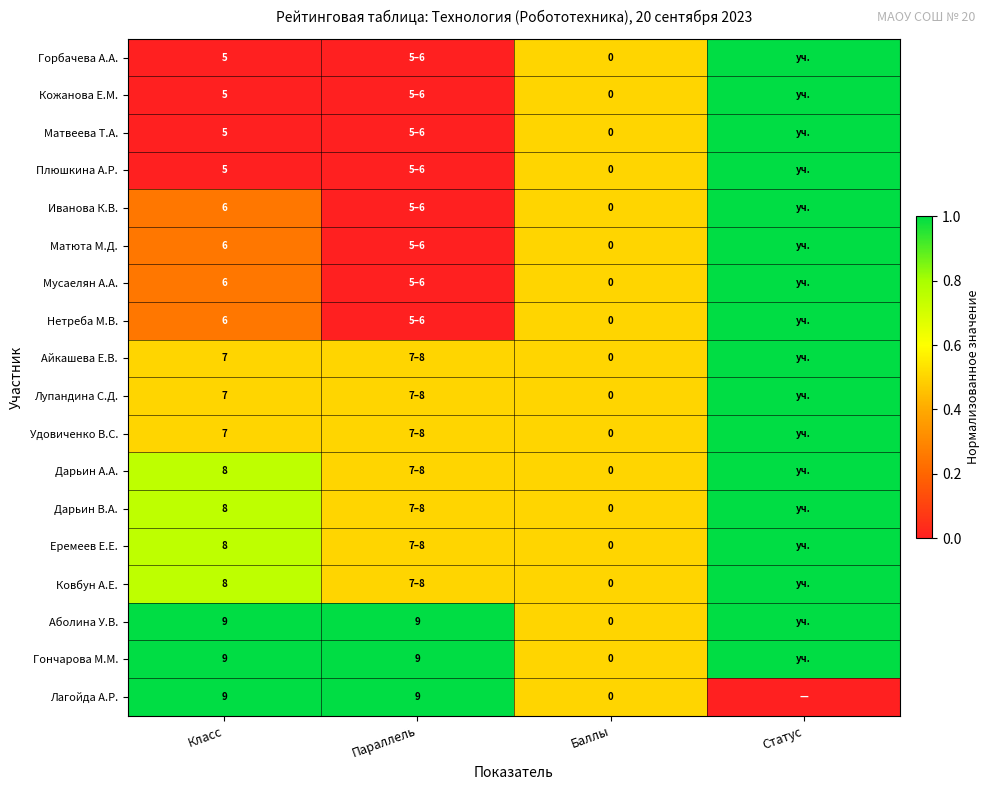

The Аболина У.В. series shows 13.8 at Класс. True or false?

False